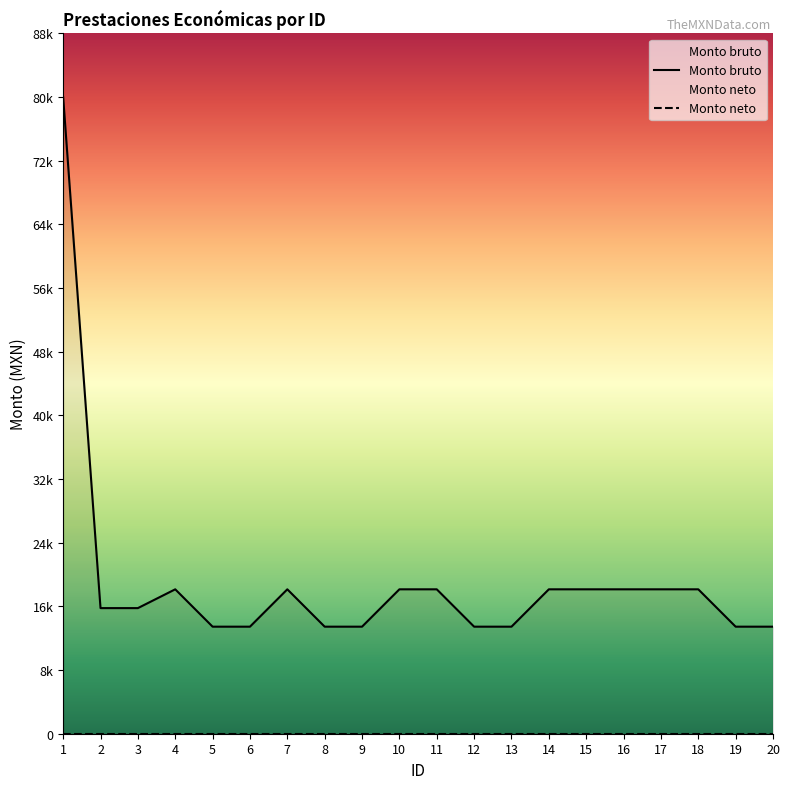

What is the difference between the maximum and minimum values?

67062